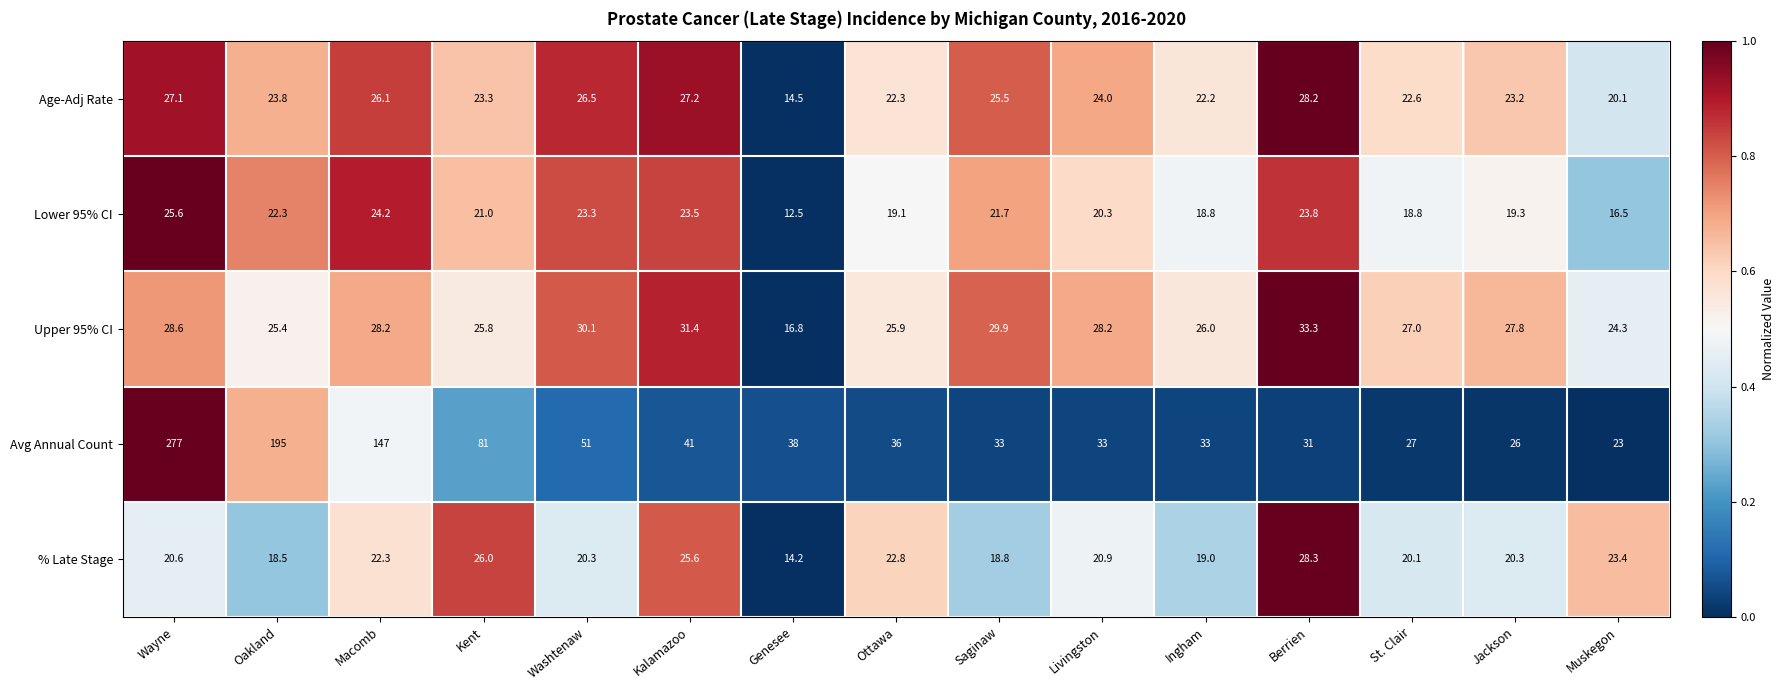

What is the total value across all series at Washtenaw?

151.2